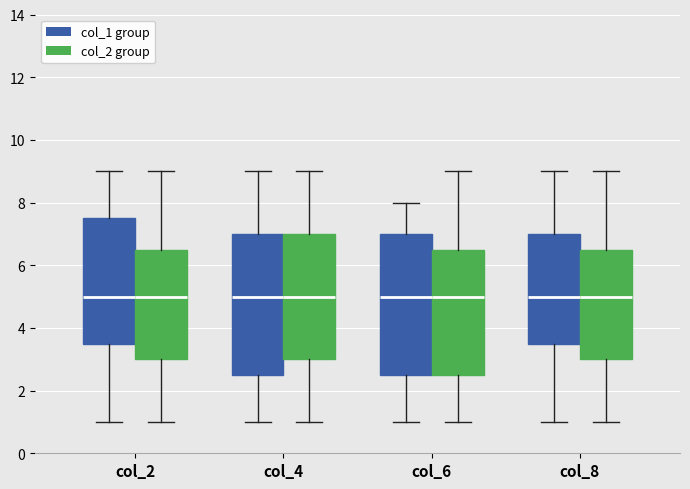

Reading left to right, transcribe this box plot: for each box, give where its median line is, the range the box spans, and where its two whiskers end, as read against the y-axis. The values are not printed on the chart, so give them approximately, as read against the axis.

col_2 (col_1 group): median 5.0, box 3.6 to 7.6, whiskers 1.0 to 9.0
col_2 (col_2 group): median 5.0, box 3.0 to 6.6, whiskers 1.0 to 9.0
col_4 (col_1 group): median 5.0, box 2.6 to 7.0, whiskers 1.0 to 9.0
col_4 (col_2 group): median 5.0, box 3.0 to 7.0, whiskers 1.0 to 9.0
col_6 (col_1 group): median 5.0, box 2.6 to 7.0, whiskers 1.0 to 8.0
col_6 (col_2 group): median 5.0, box 2.6 to 6.6, whiskers 1.0 to 9.0
col_8 (col_1 group): median 5.0, box 3.6 to 7.0, whiskers 1.0 to 9.0
col_8 (col_2 group): median 5.0, box 3.0 to 6.6, whiskers 1.0 to 9.0